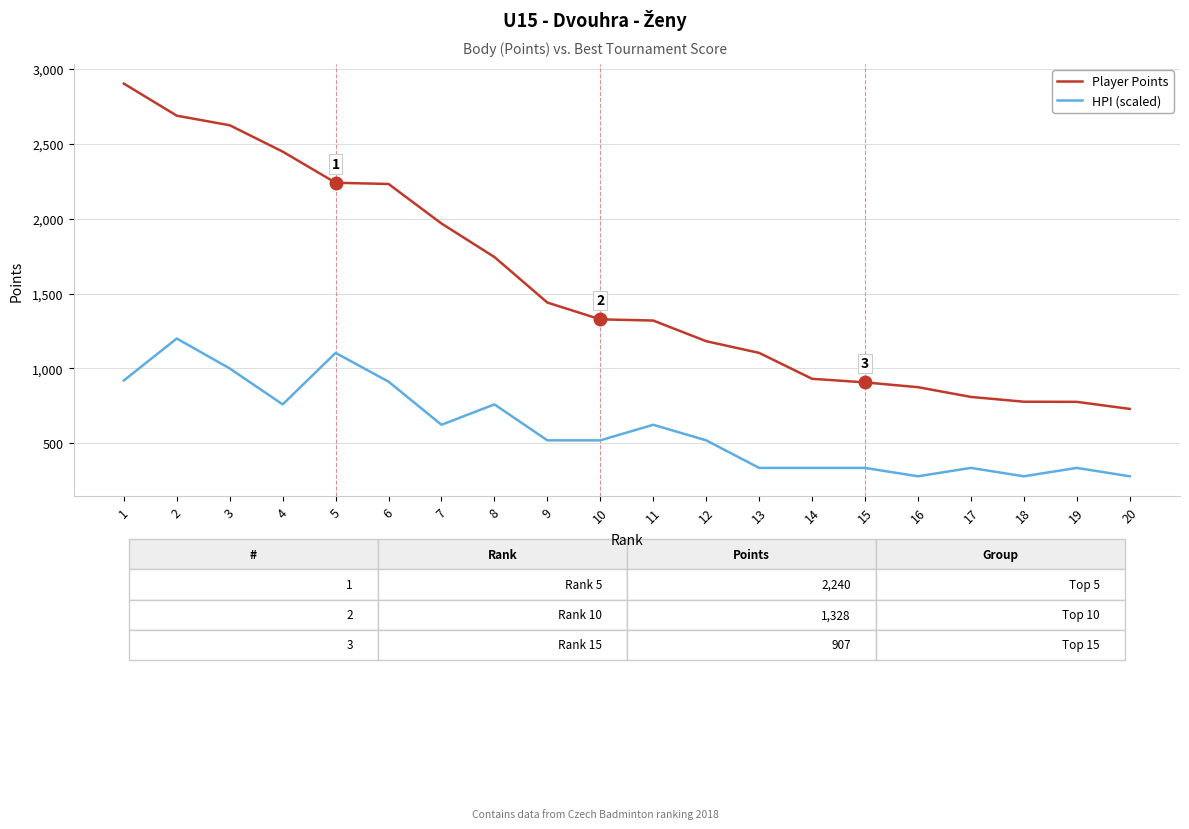

True or false: Player Points and HPI (scaled) intersect in this chart.

False